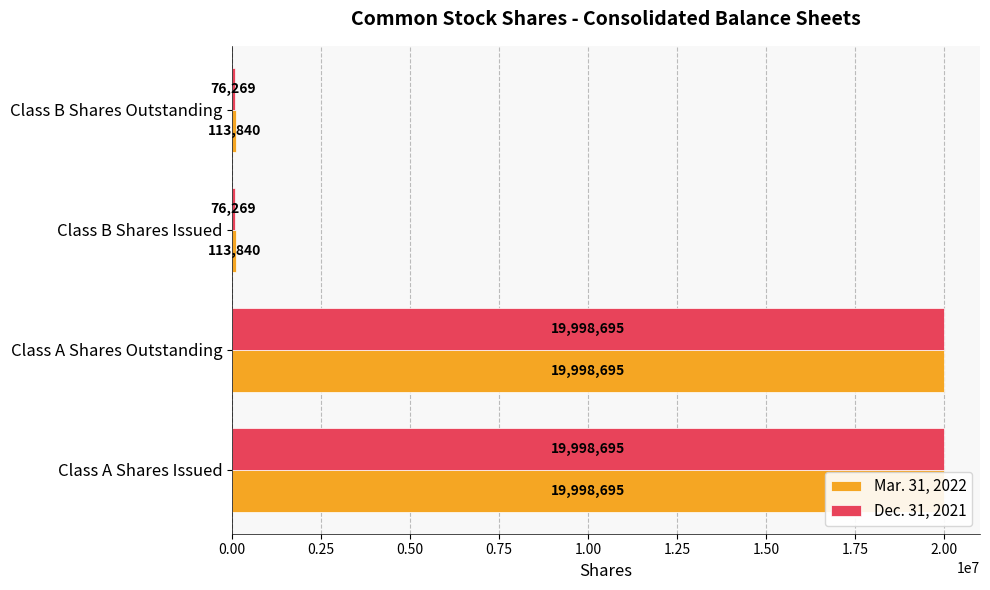

How many Mar. 31, 2022 values are between 113840 and 19998695?

4